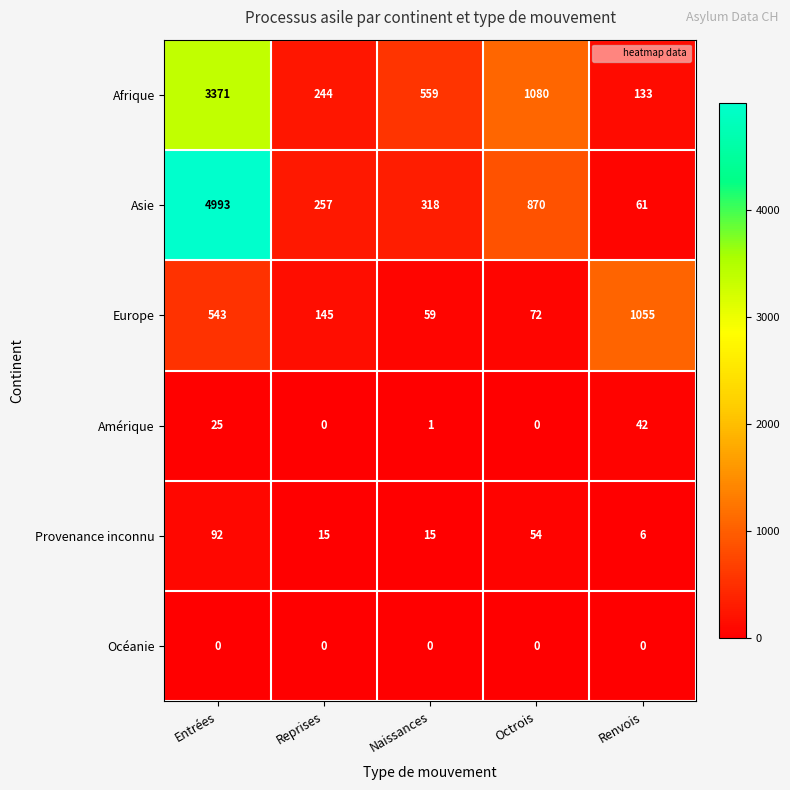

At Naissances, list the series in order from largest to smallest.

Afrique, Asie, Europe, Provenance inconnu, Amérique, Océanie